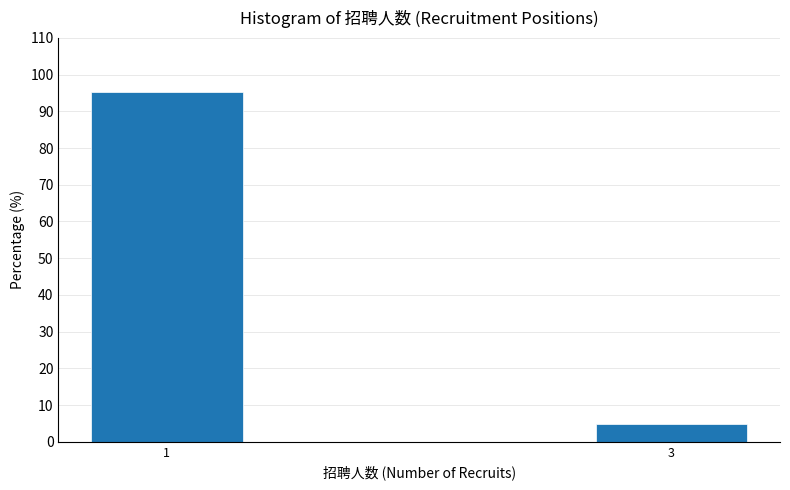

Reading left to right, what are all the values shown in this chart?

95.2	4.8